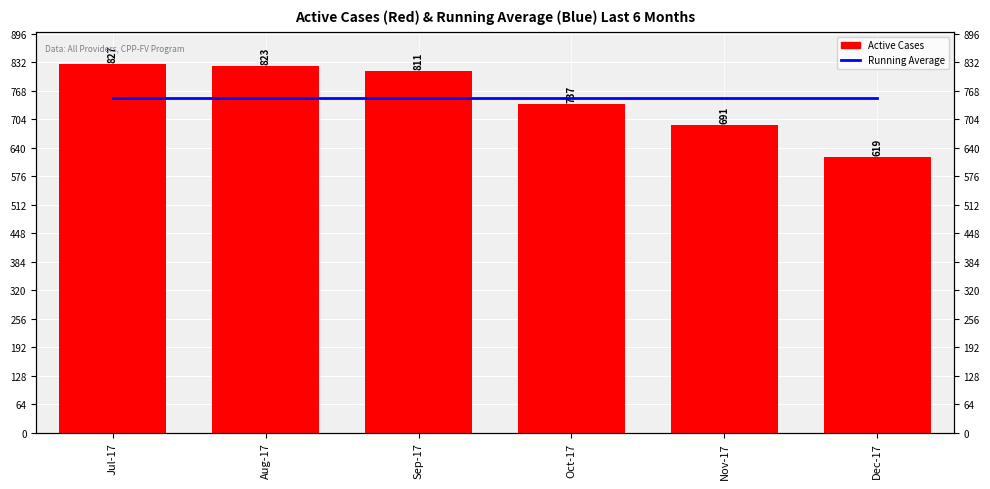

Reading right to left, what are all the values shown in this chart?

Running Average: Dec-17=751.3	Nov-17=751.3	Oct-17=751.3	Sep-17=751.3	Aug-17=751.3	Jul-17=751.3
Active Cases: Dec-17=619.0	Nov-17=691.0	Oct-17=737.0	Sep-17=811.0	Aug-17=823.0	Jul-17=827.0